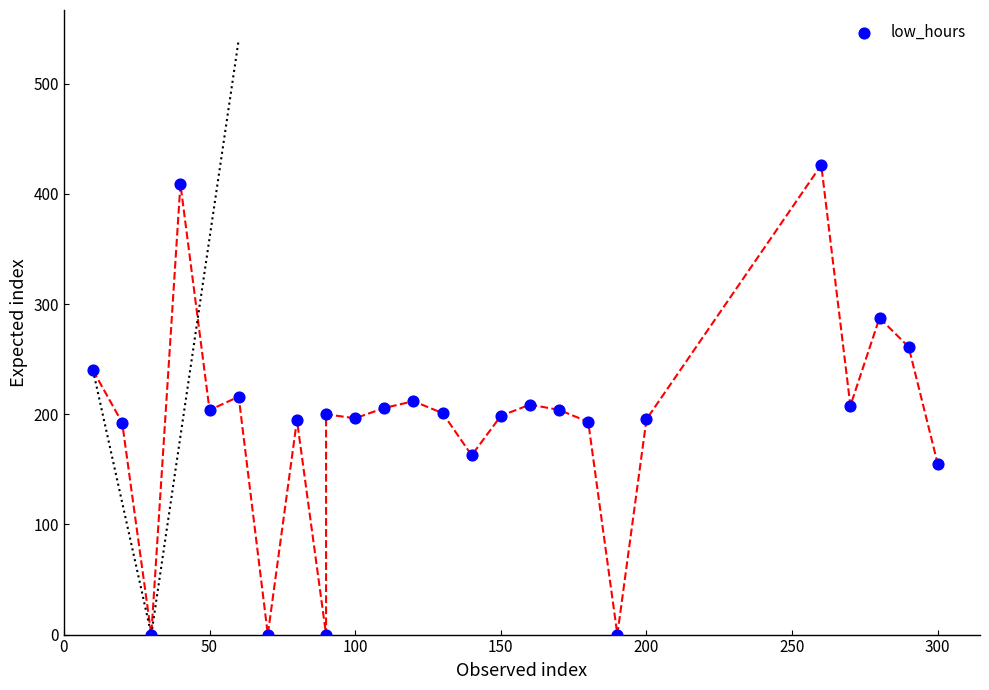

What is the range of Y values (max minus min)?

426.2